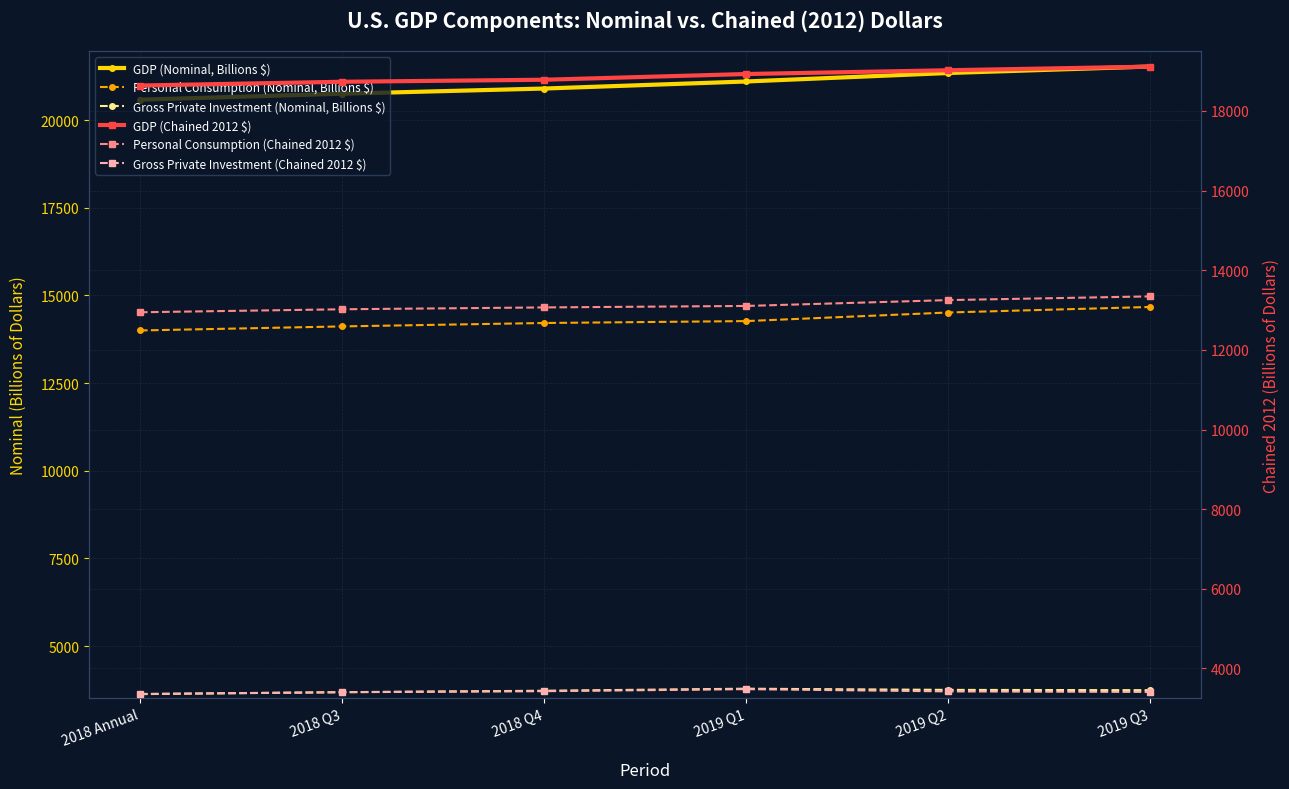

Reading left to right, what are all the values shown in this chart?

GDP (Nominal, Billions $): 20580.2	20749.8	20897.8	21098.8	21340.3	21525.8
Personal Consumption (Nominal, Billions $): 13998.7	14114.6	14211.9	14266.3	14511.2	14669.3
Gross Private Investment (Nominal, Billions $): 3628.3	3684.0	3725.2	3783.4	3749.5	3741.2
GDP (Chained 2012 $): 18638.2	18732.7	18783.5	18927.3	19021.9	19112.5
Personal Consumption (Chained 2012 $): 12944.6	13019.8	13066.3	13103.3	13250.0	13343.7
Gross Private Investment (Chained 2012 $): 3360.5	3404.2	3429.5	3481.1	3424.7	3411.4